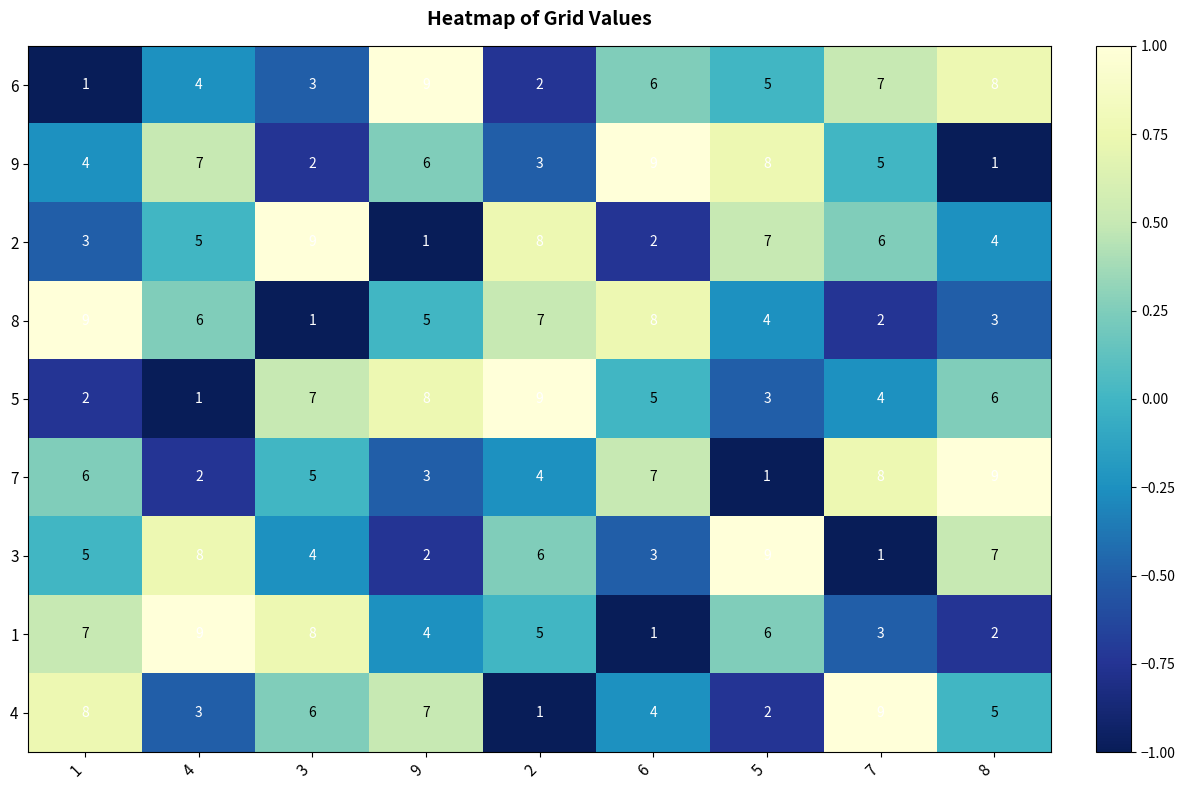

What is the difference between the highest and lowest values at 2?

8